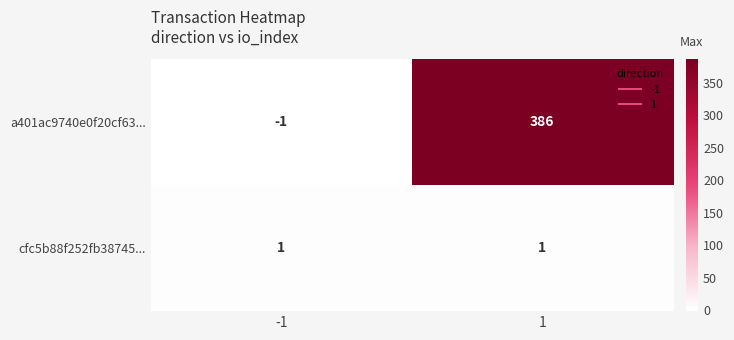

True or false: cfc5b88f252fb38745... has a value of 2 at -1.

False